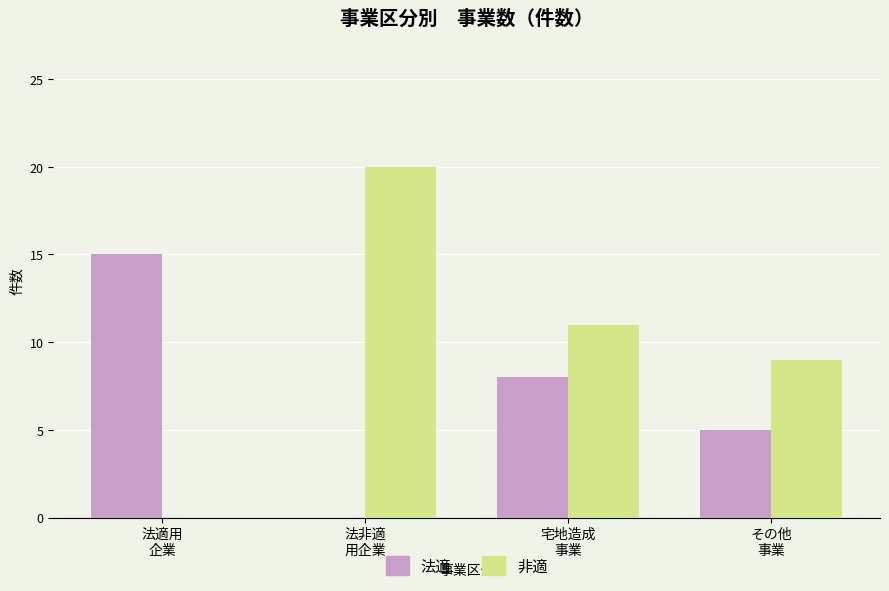

What are all the series names shown in the legend?

法適, 非適